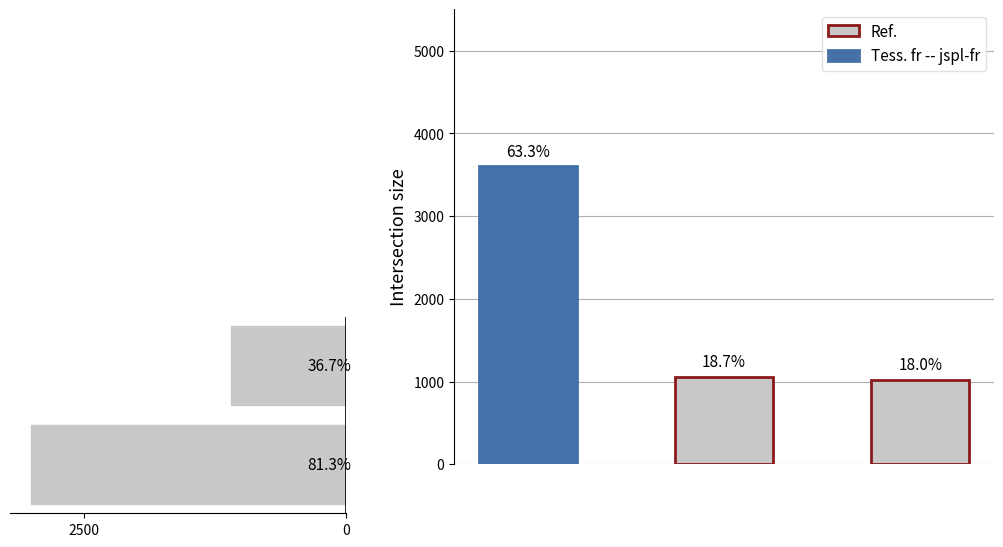

What is the value of the 2nd bar from the left?

1100